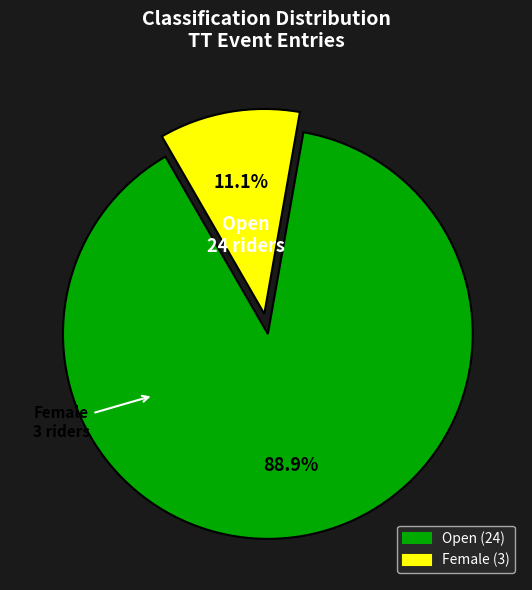

What is the majority slice?

Open